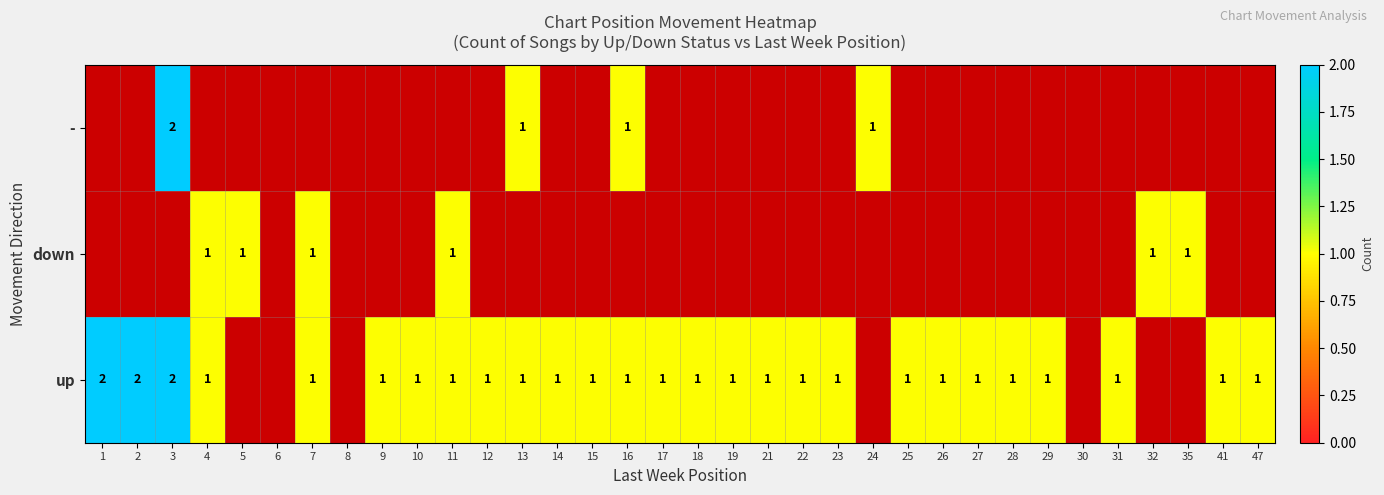

At which category does the chart reach its peak across all series?

1